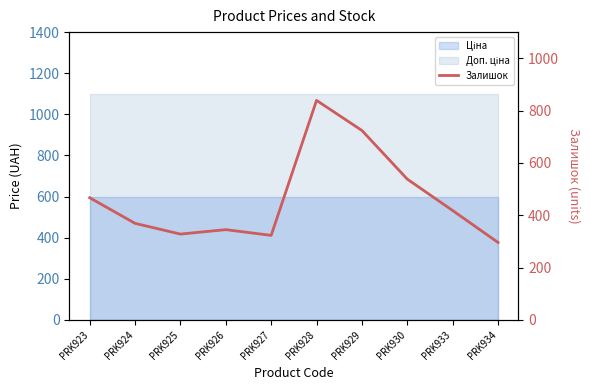

How many data points are less than 418?

5